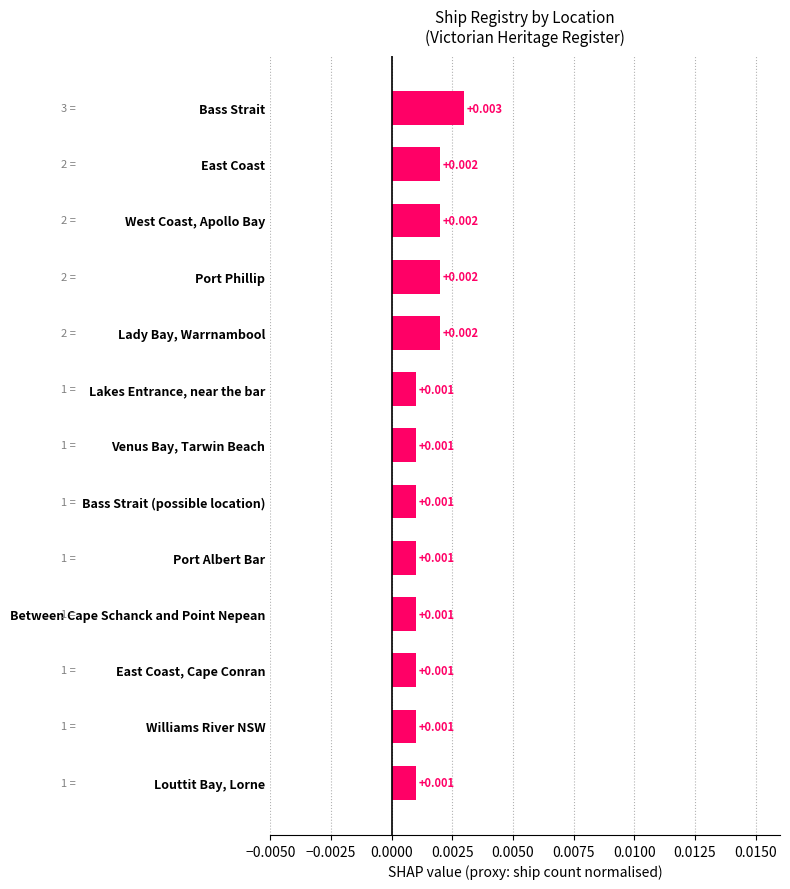

What is the label of the 8th bar from the top?

Bass Strait (possible location)